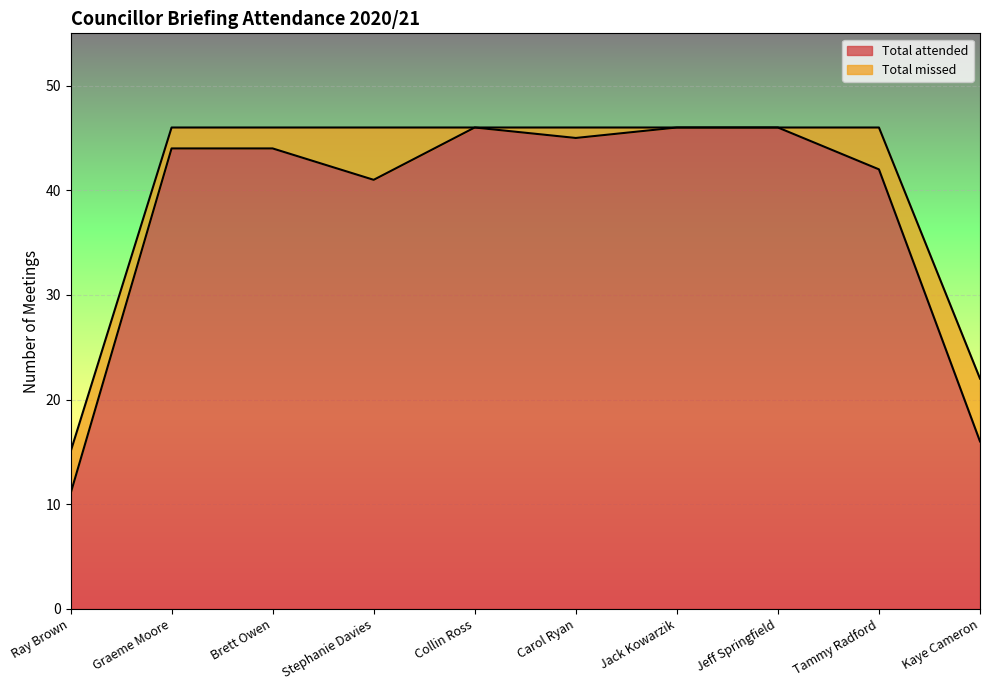

True or false: the data shows 11 at Graeme Moore.

False